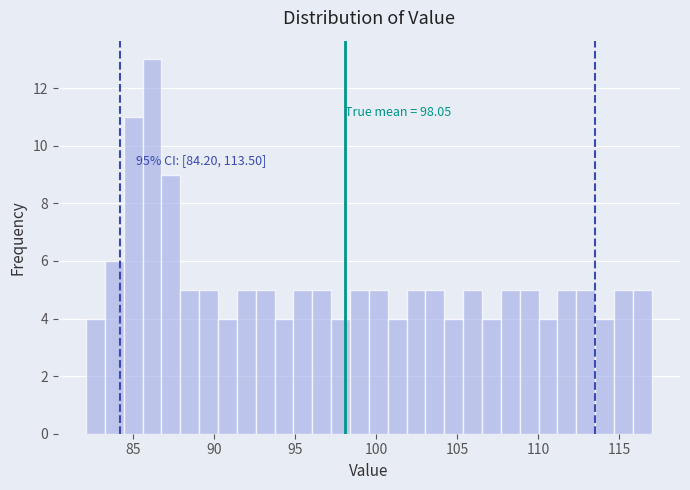

Around what value on the x-axis is the tallest bar? Give the approximate position of its centre, as read against the axis.

86.0